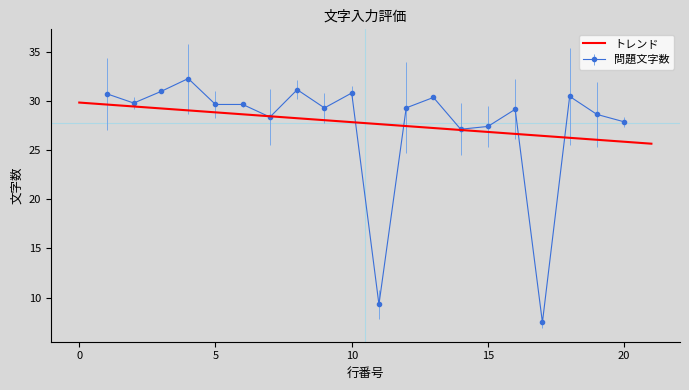

What is the minimum value for 問題文字数?

7.5